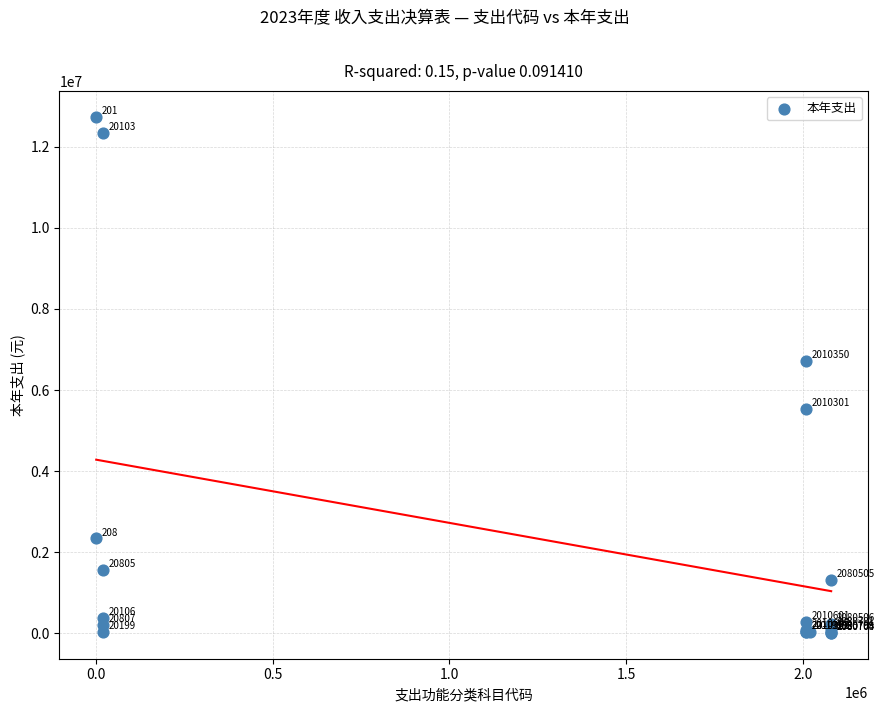

What Y value in the scatter plot is closest to 6375542?

6721035.7